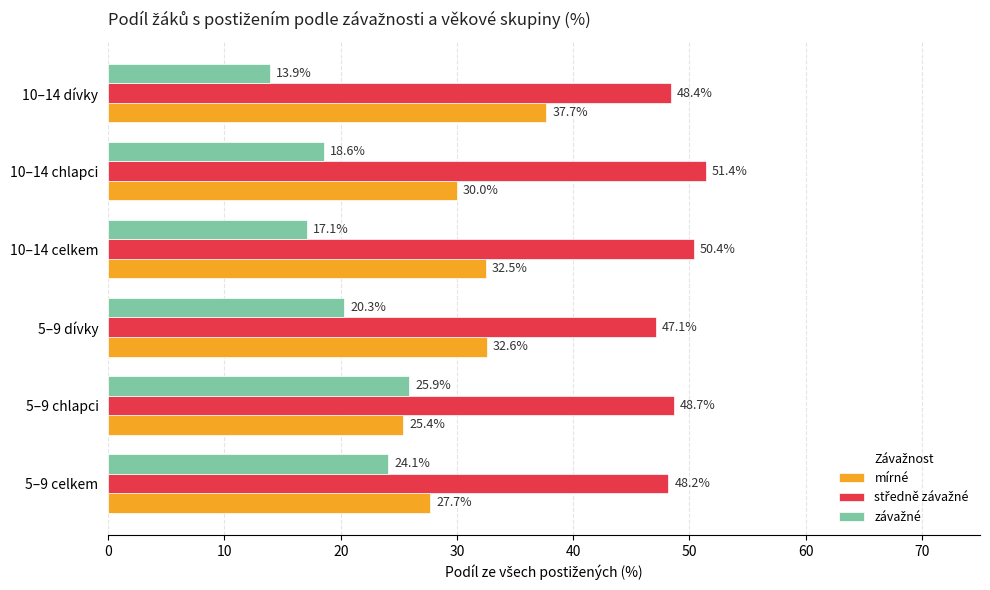

Rank the categories by mírné value from highest to lowest.

10–14 dívky, 5–9 dívky, 10–14 celkem, 10–14 chlapci, 5–9 celkem, 5–9 chlapci